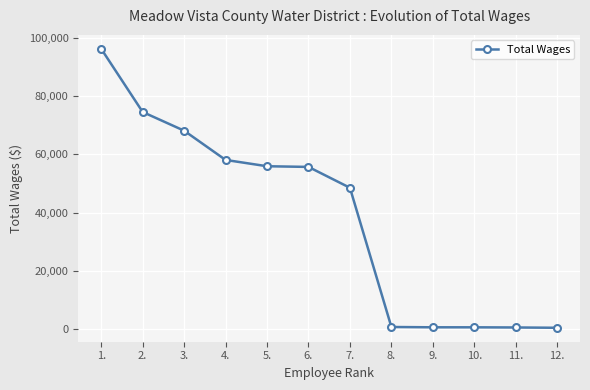

What is the minimum value shown in the chart?

383